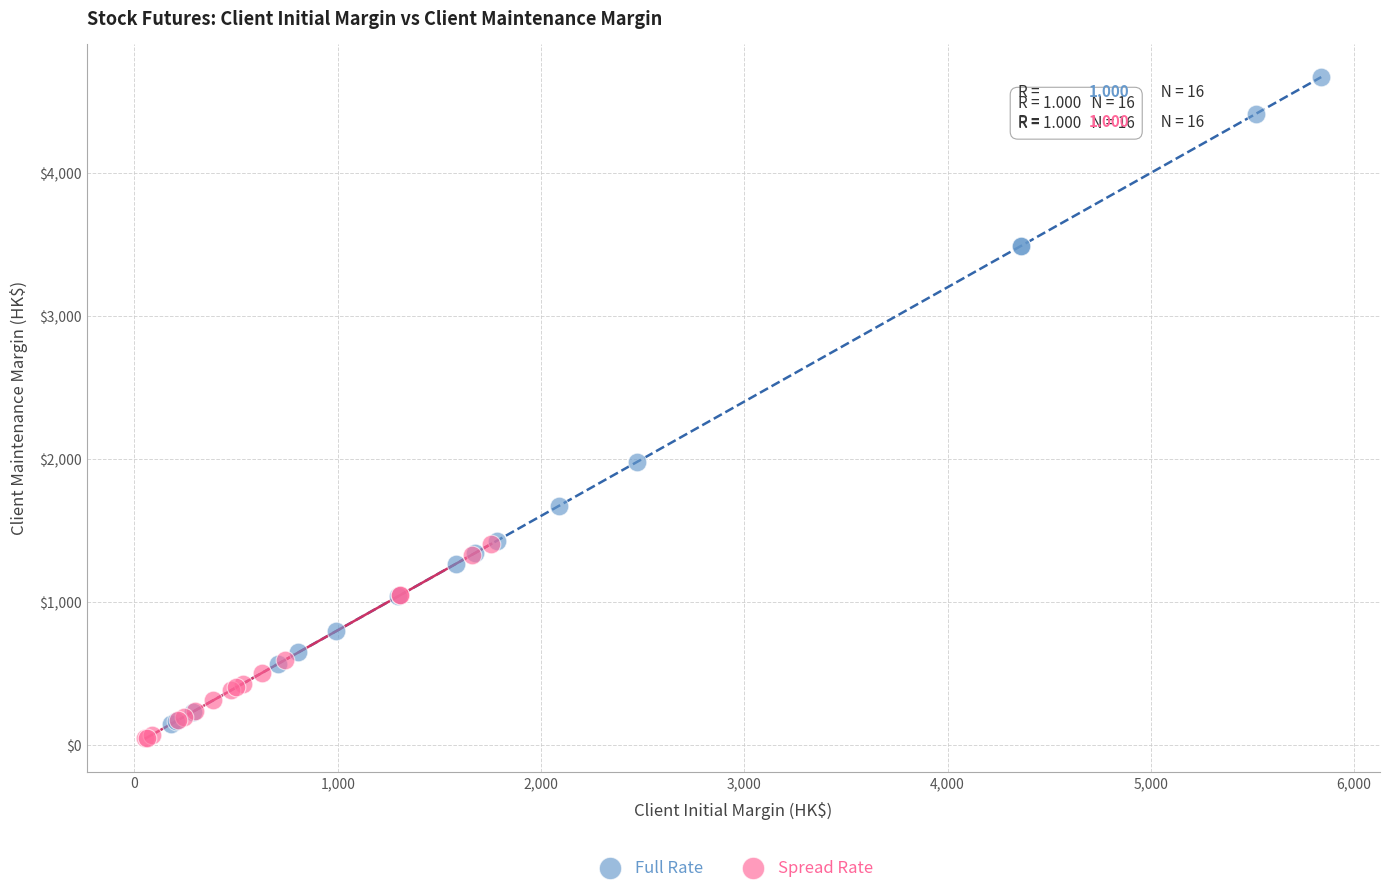

Which series reaches the maximum Y coordinate?

Full Rate